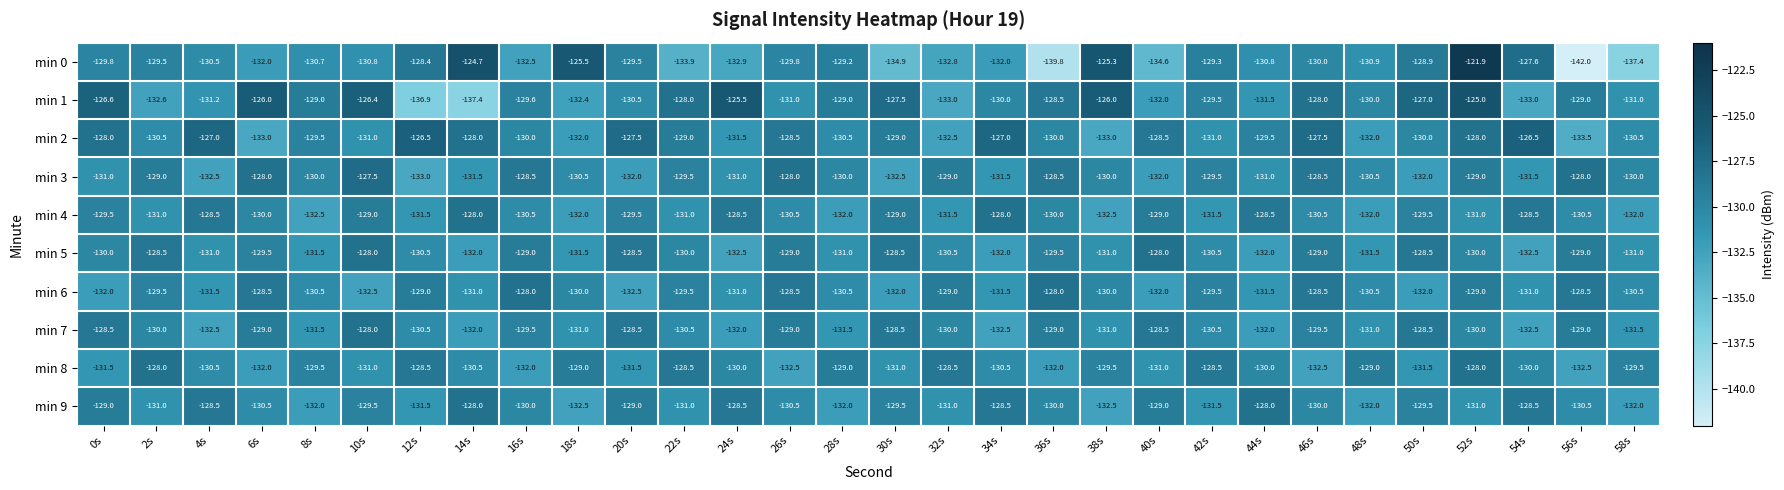

At which category is the sum across all series the highest?

52s